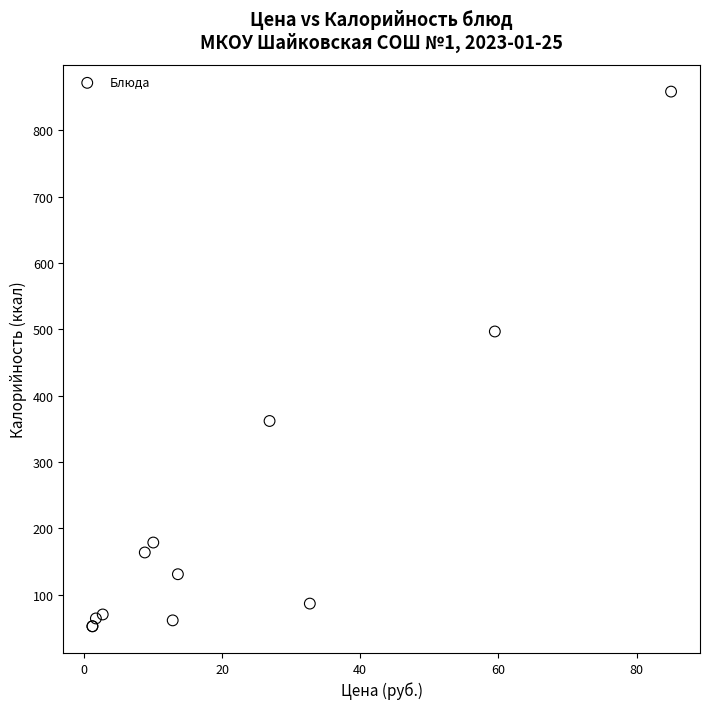

What Y value in the scatter plot is closest to 455?

496.8